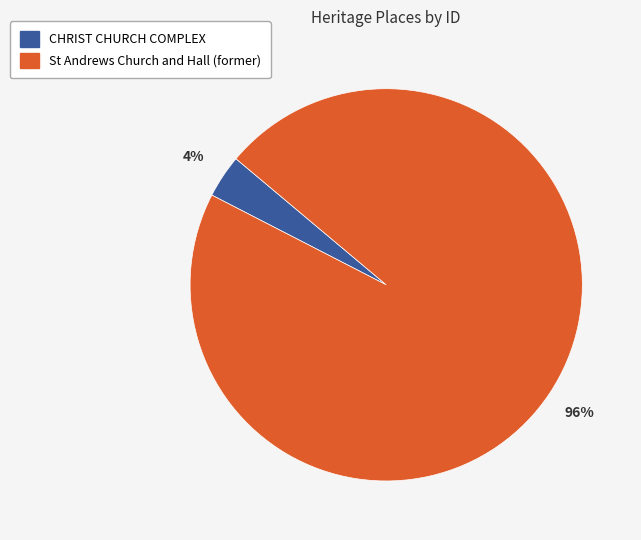

Which has a higher value, CHRIST CHURCH COMPLEX or St Andrews Church and Hall (former)?

St Andrews Church and Hall (former)